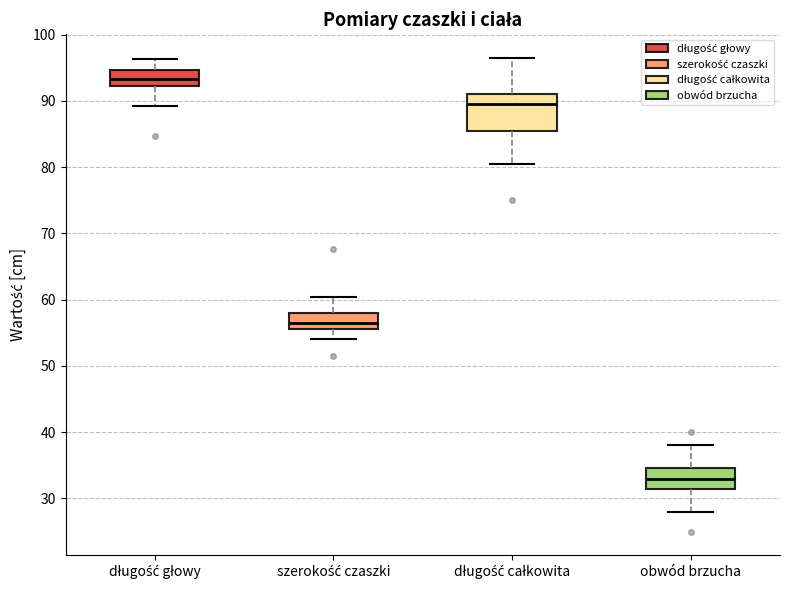

Which box is the tallest, from its lower edge to its upper edge?

długość całkowita